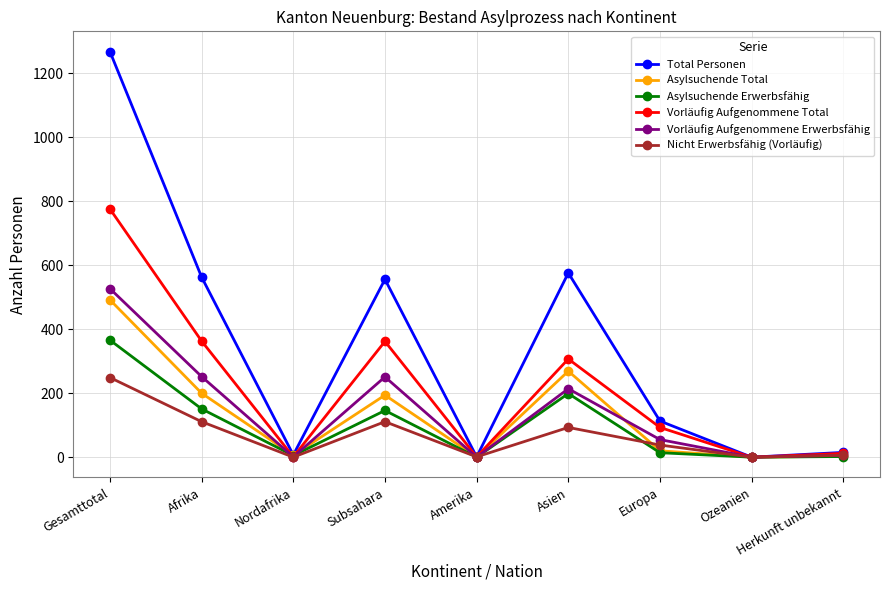

True or false: Vorläufig Aufgenommene Erwerbsfähig has a value of 336 at Gesamttotal.

False